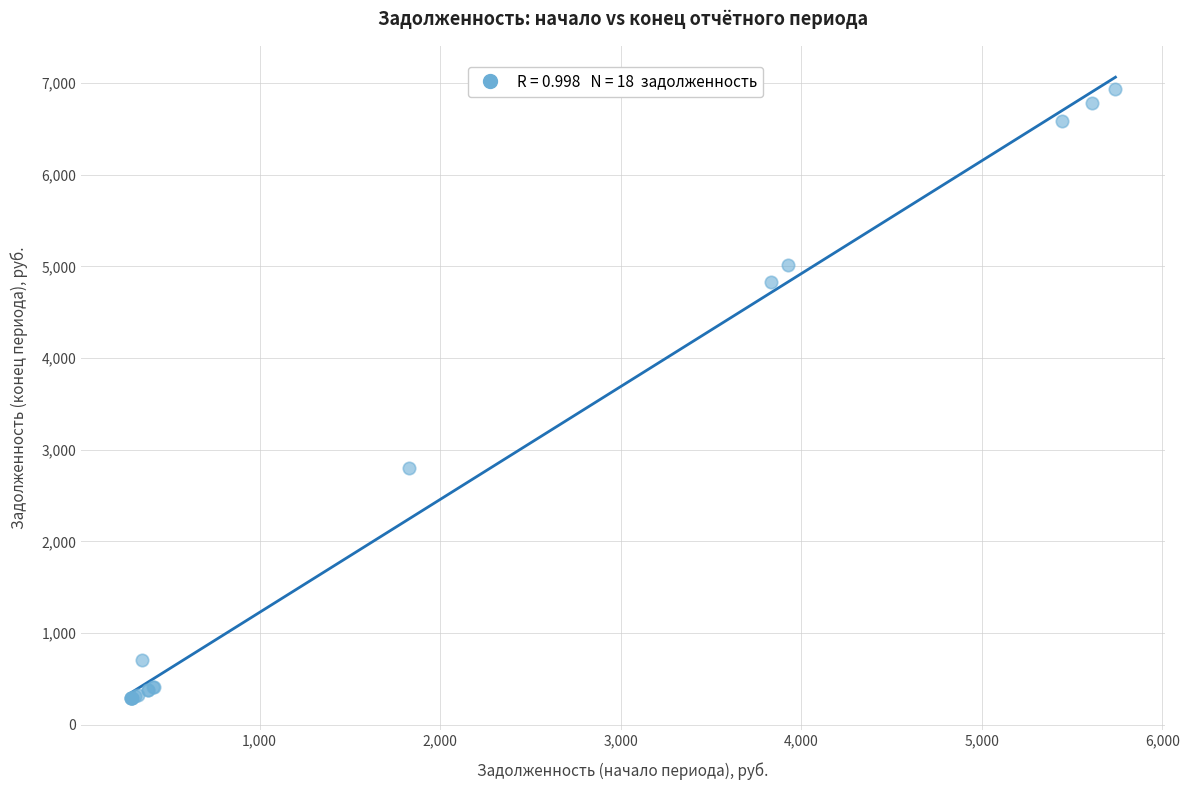

What Y value in the scatter plot is closest to 3612?

2801.7